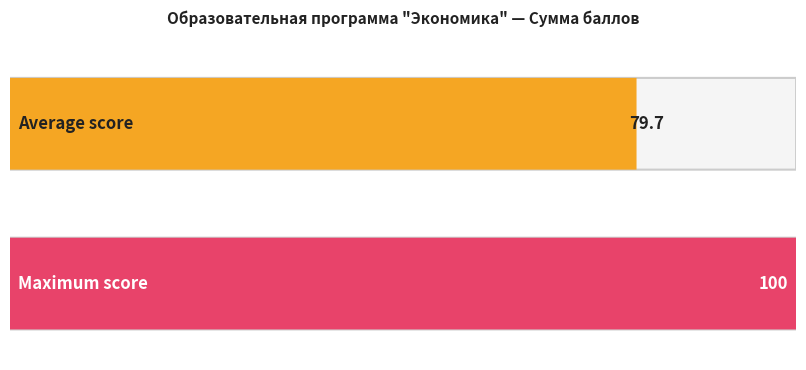

What is the average value?

80